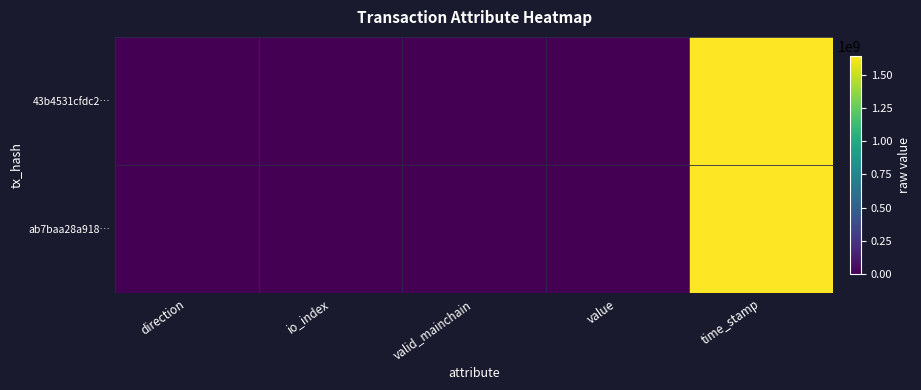

Reading left to right, what are all the values shown in this chart?

43b4531cfdc2…: direction=-1.0	io_index=16.0	valid_mainchain=1.0	value=2.7	time_stamp=1640024117.0
ab7baa28a918…: direction=1.0	io_index=9.0	valid_mainchain=1.0	value=2.7	time_stamp=1640011515.0